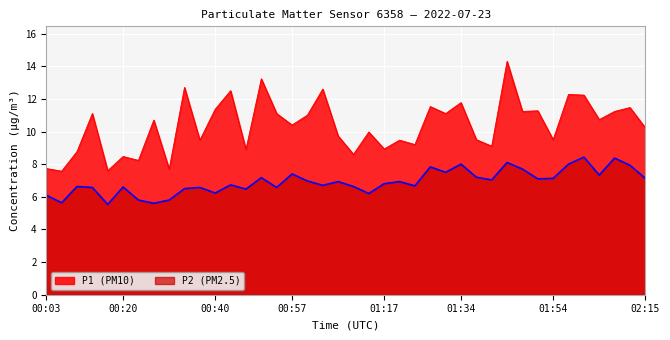

Which series has the largest range (max minus min)?

P1 (PM10)